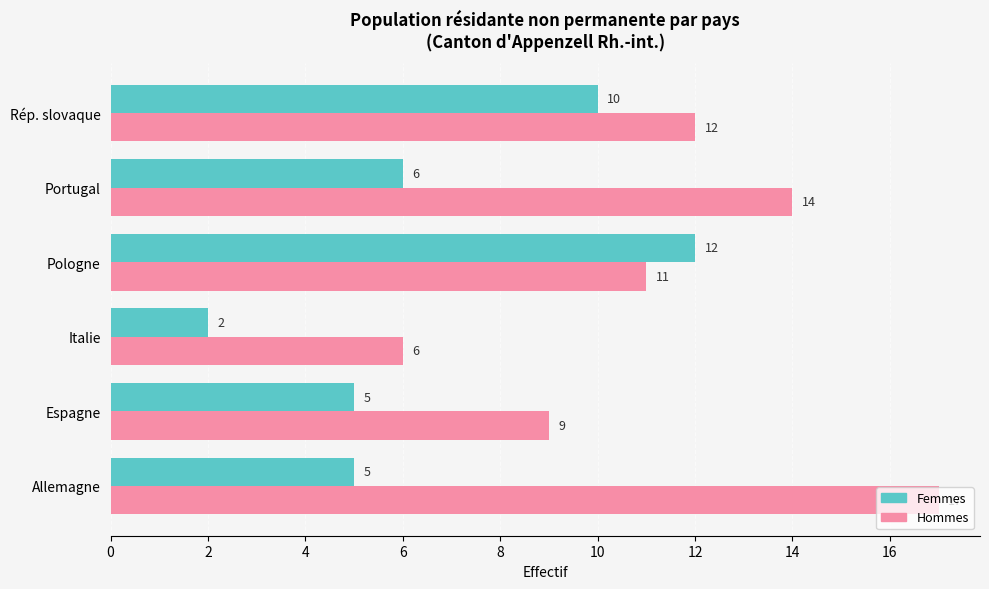

How many data points in Femmes are less than 6?

3